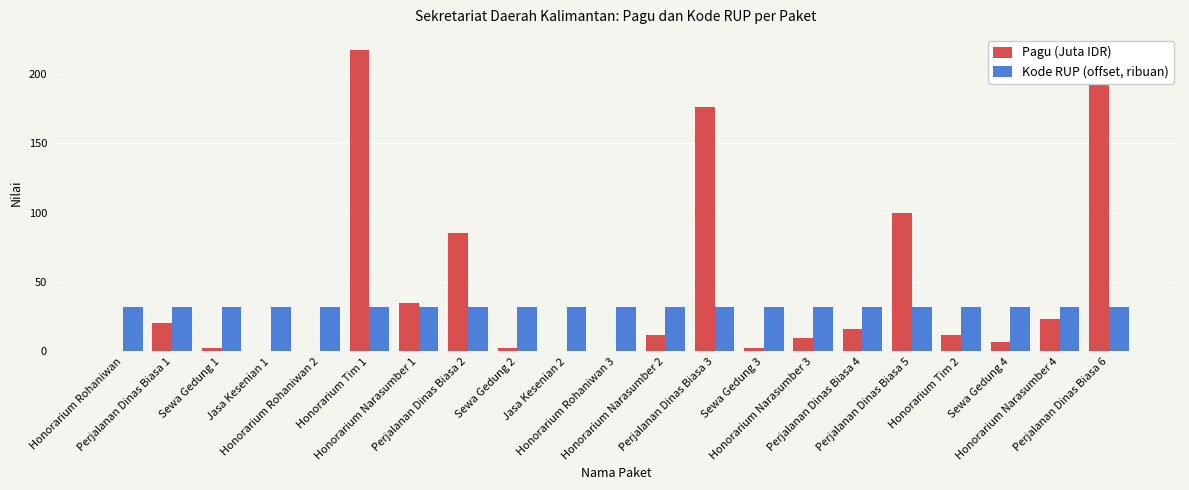

How many bars are there in each group?

2